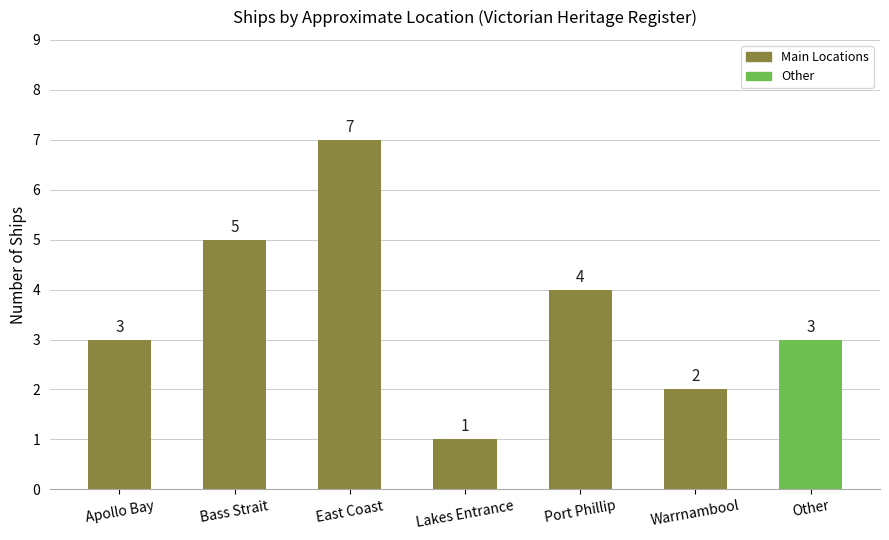

Which category has the lowest value across all series?

Lakes Entrance